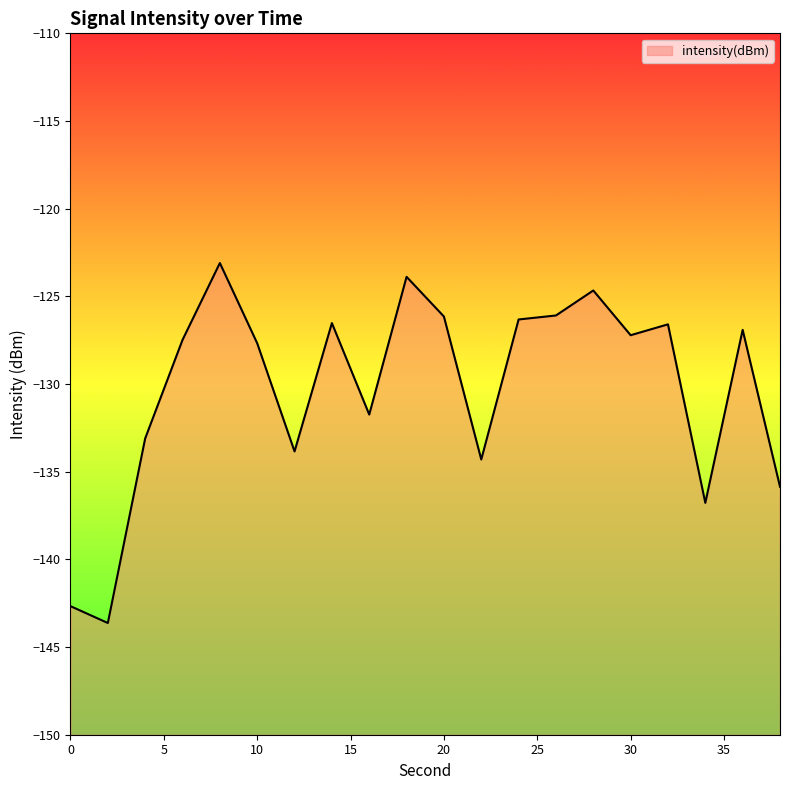

Rank the categories by value from highest to lowest.

8, 18, 28, 26, 20, 24, 14, 32, 36, 30, 6, 10, 16, 4, 12, 22, 38, 34, 0, 2